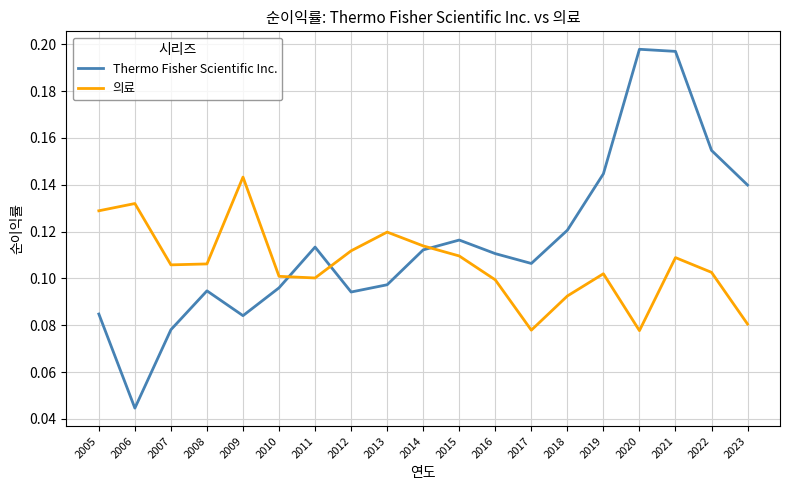

How many intersections are there between 의료 and Thermo Fisher Scientific Inc.?

3